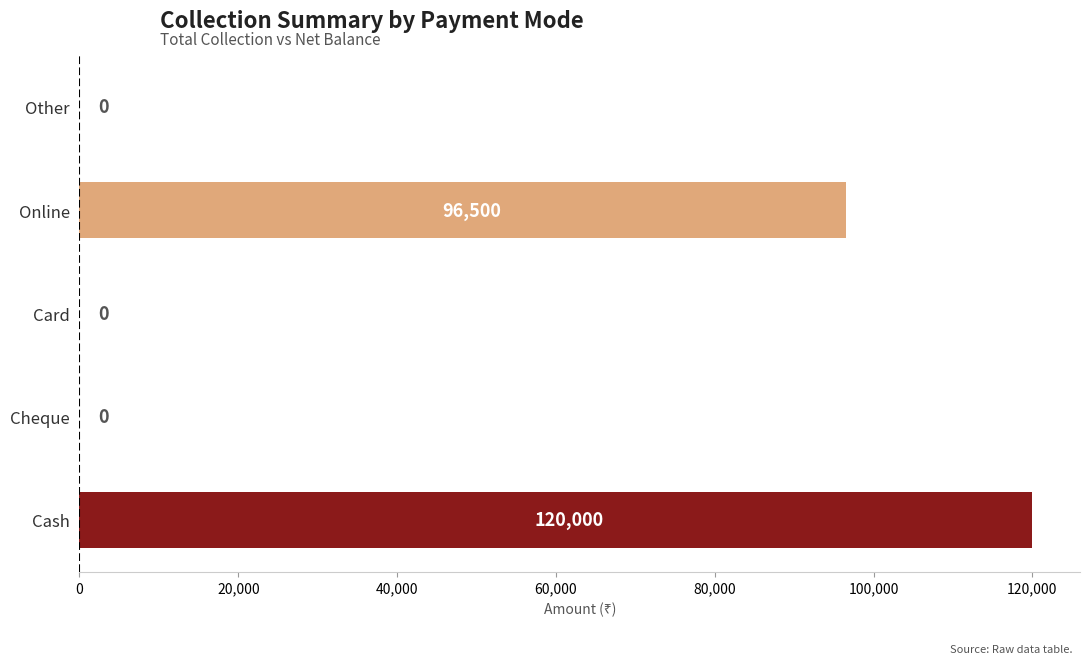

Reading bottom to top, transcribe all the data shown in this chart.

Cash=120000	Cheque=0	Card=0	Online=96500	Other=0